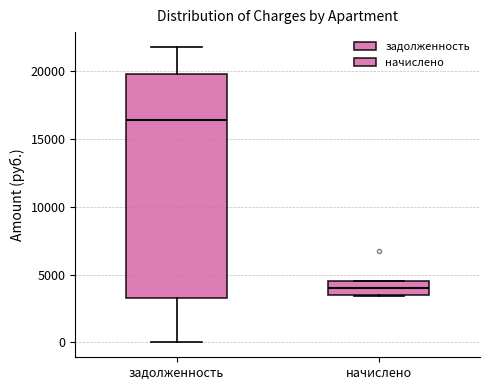

Reading left to right, read every box against the y-axis: the position of its median line, the range the box covers, and the ends of its whiskers. The values are not printed on the chart, so give them approximately, as read against the axis.

задолженность: median 16500, box 3500 to 20000, whiskers 0 to 22000
начислено: median 4000, box 3500 to 4500, whiskers 3500 to 4500